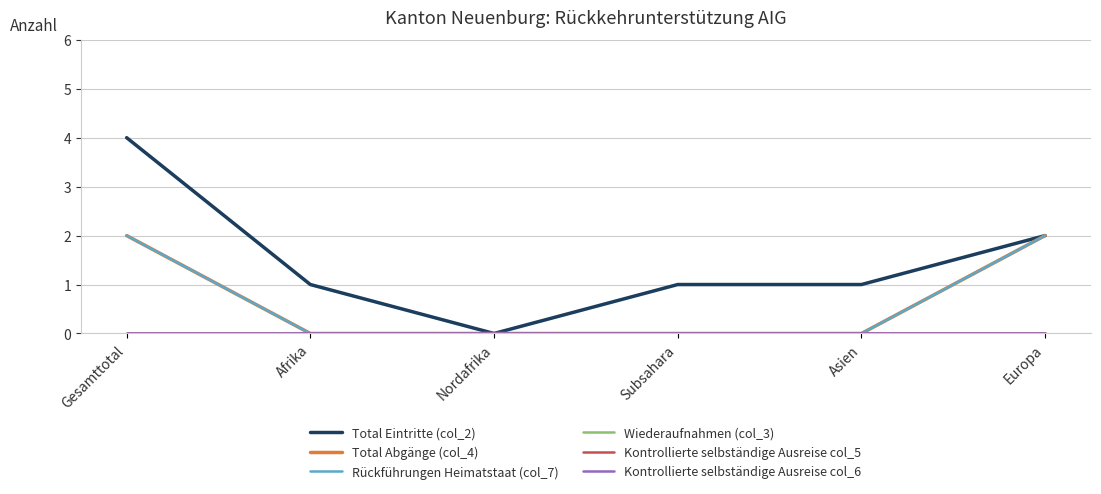

At which label does Total Eintritte (col_2) first exceed 1?

Gesamttotal